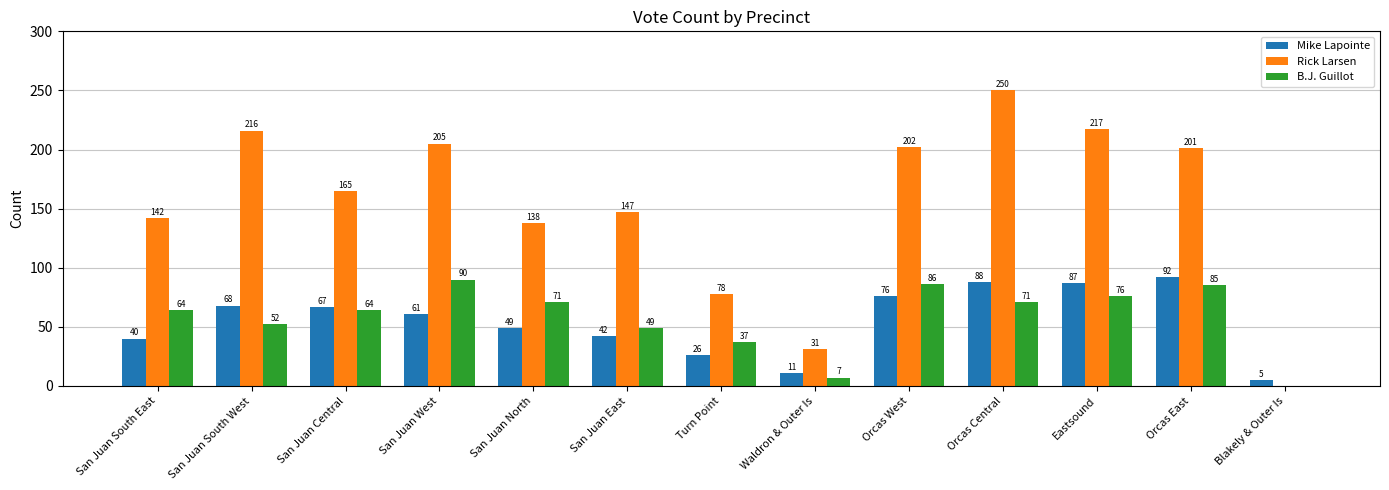

What is the maximum value shown in the chart?

250